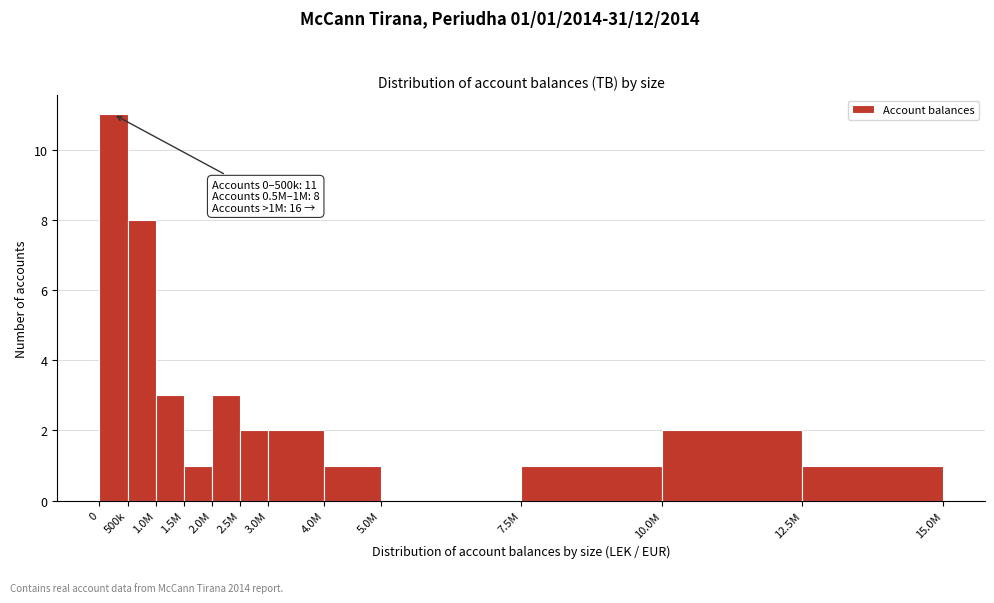

Reading left to right, extract all data points from this chart.

0=11	500k=8	1.0M=3	1.5M=1	2.0M=3	2.5M=2	3.0M=2	4.0M=1	5.0M=0	7.5M=1	10.0M=2	12.5M=1